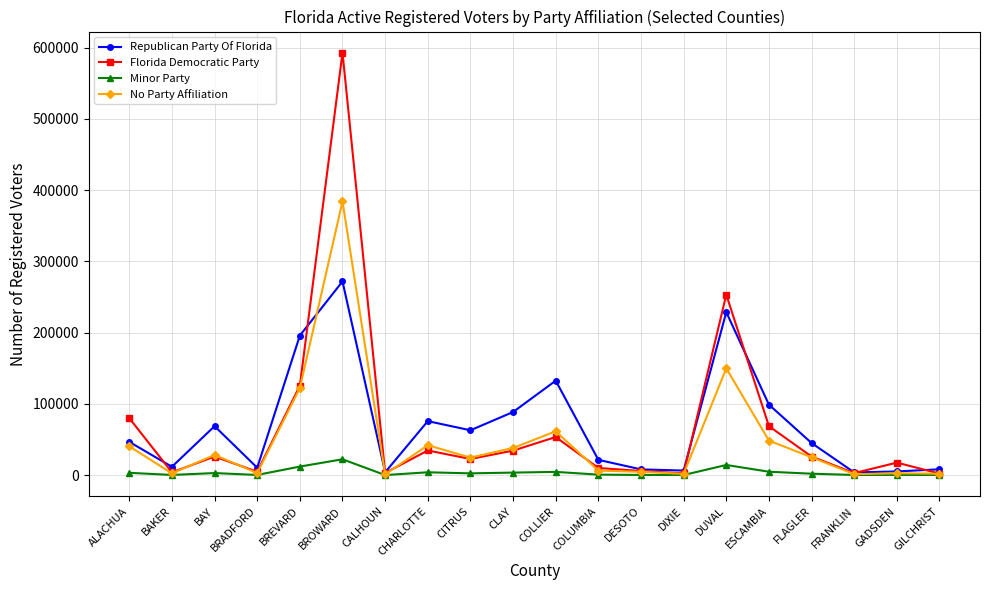

What is the label of the 9th point from the left?

CITRUS